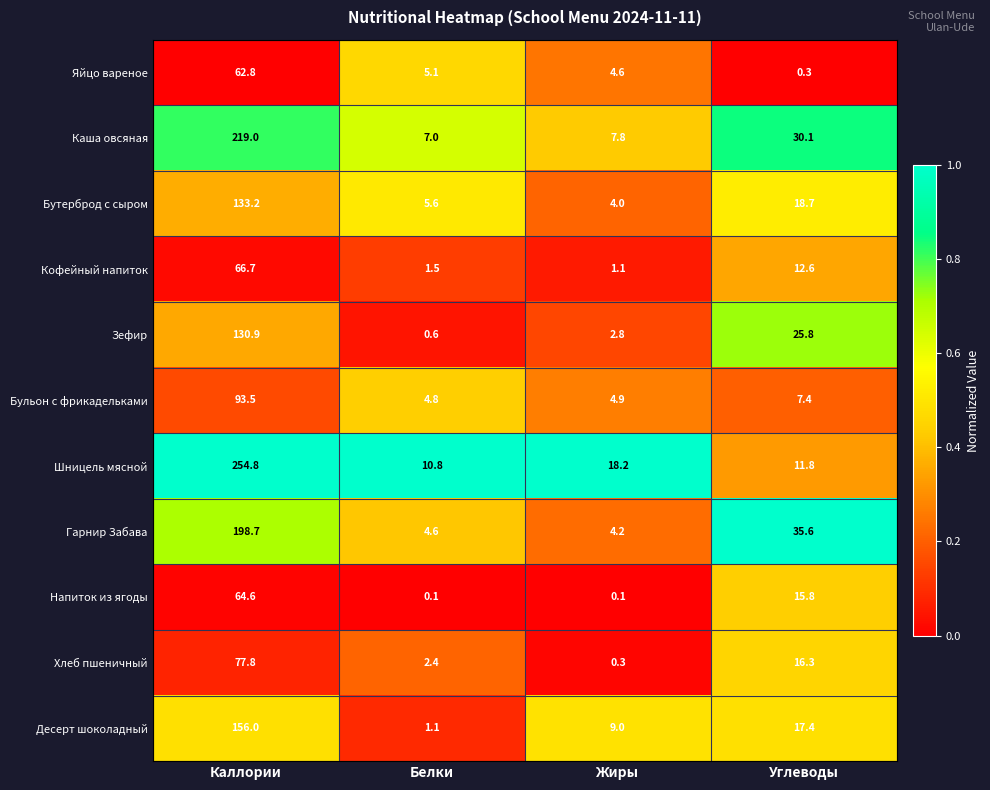

Which series has the widest spread of values?

Шницель мясной